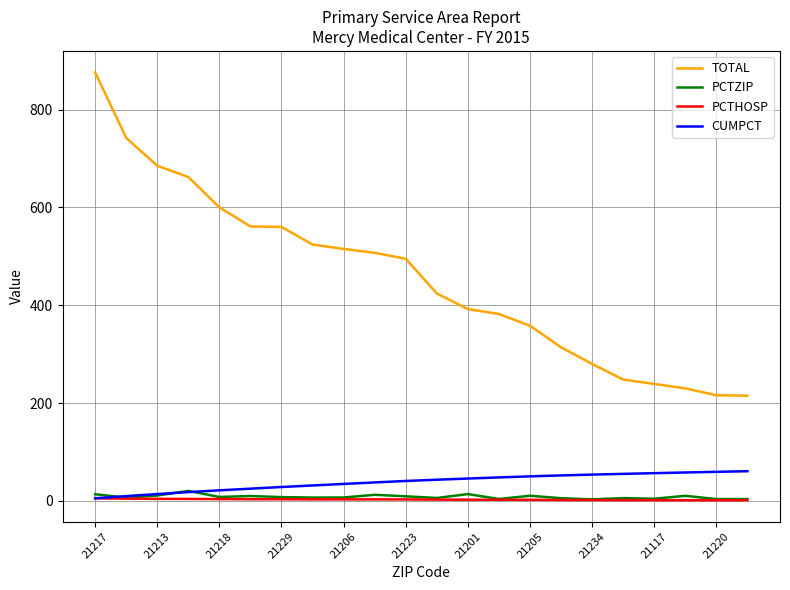

Which series has the largest total across all categories?

TOTAL